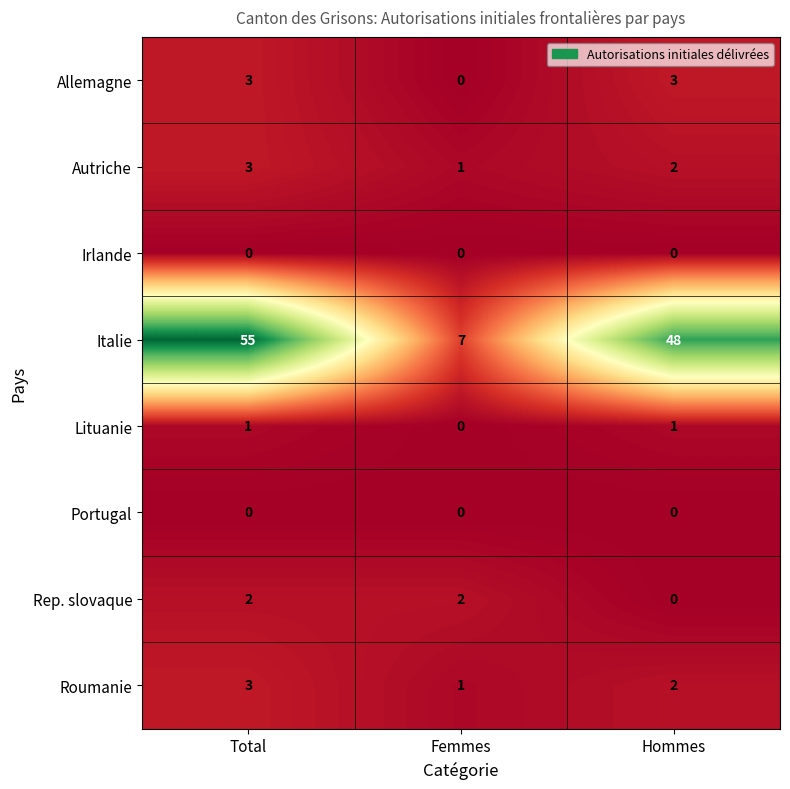

What is the total value across all series at Hommes?

56